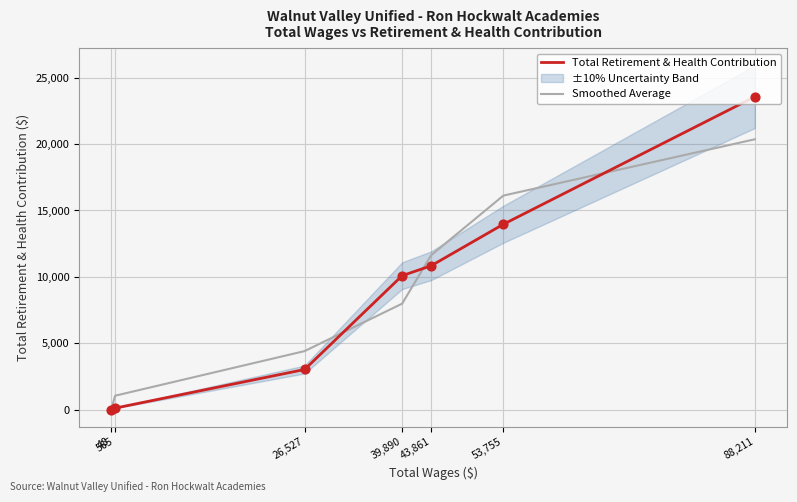

Which series has the widest spread of Y values?

Total Retirement & Health Contribution